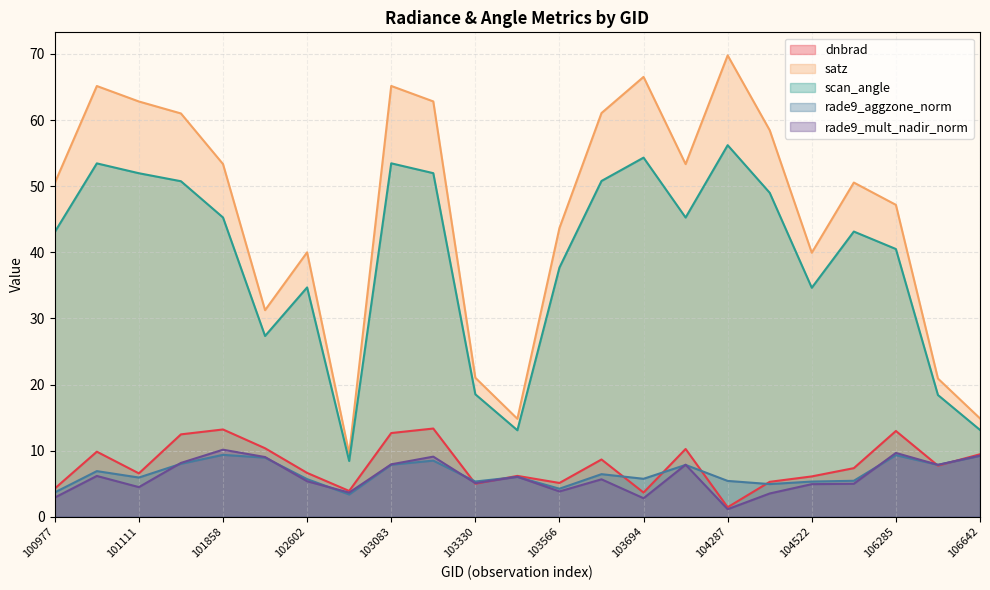

Which category has the lowest value across all series?

104287